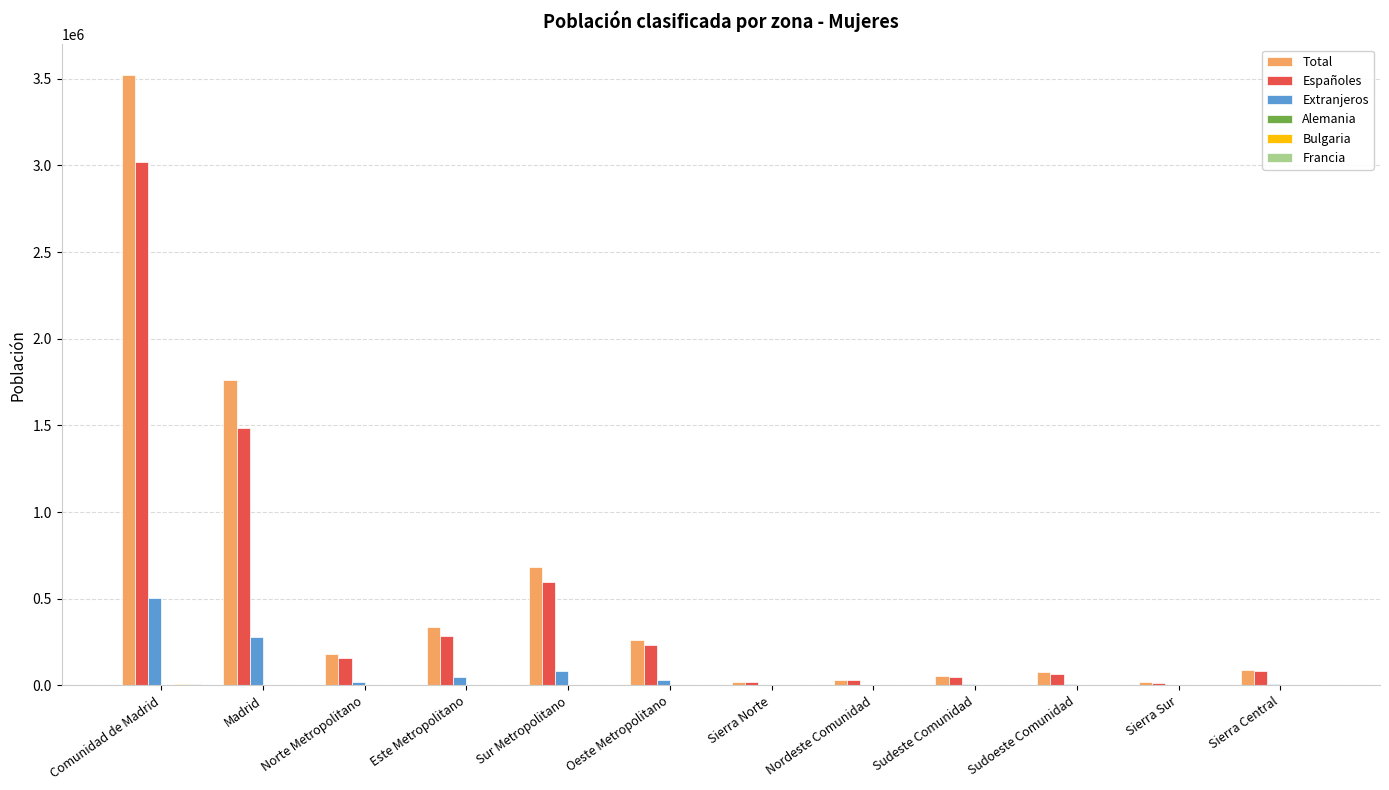

The Españoles series shows 1487025 at Madrid. True or false?

True